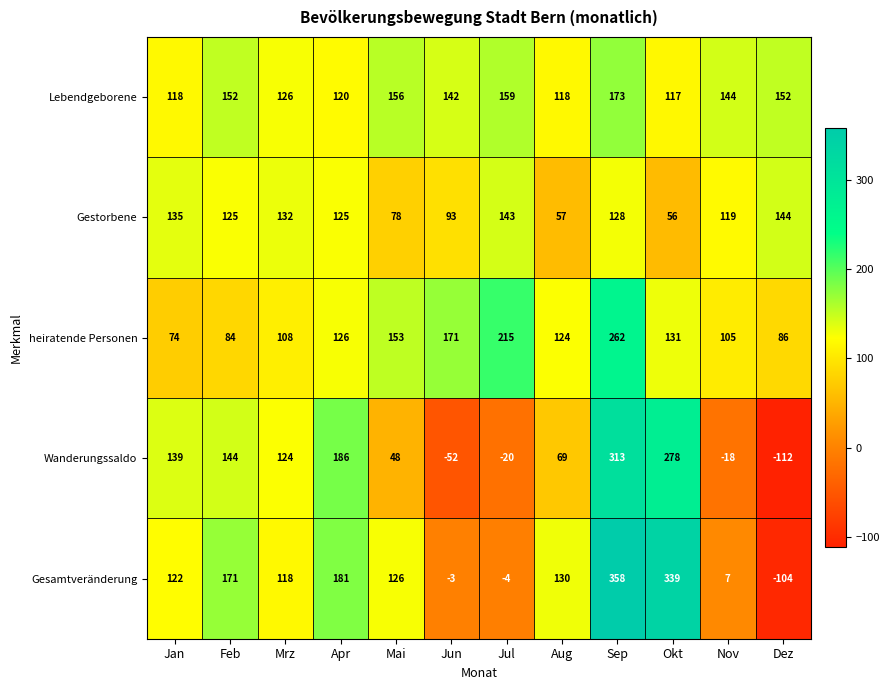

The Gesamtveränderung series shows 7 at Nov. True or false?

True